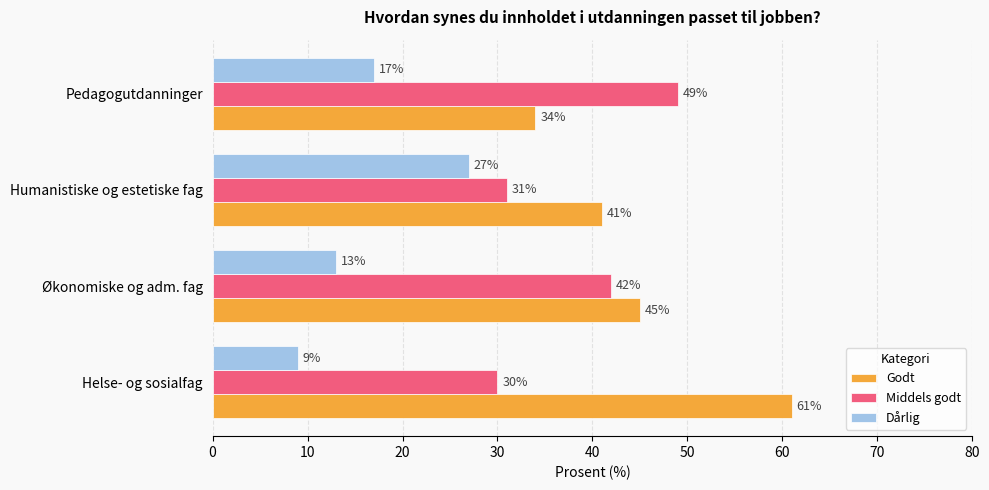

Which series has the largest range (max minus min)?

Godt